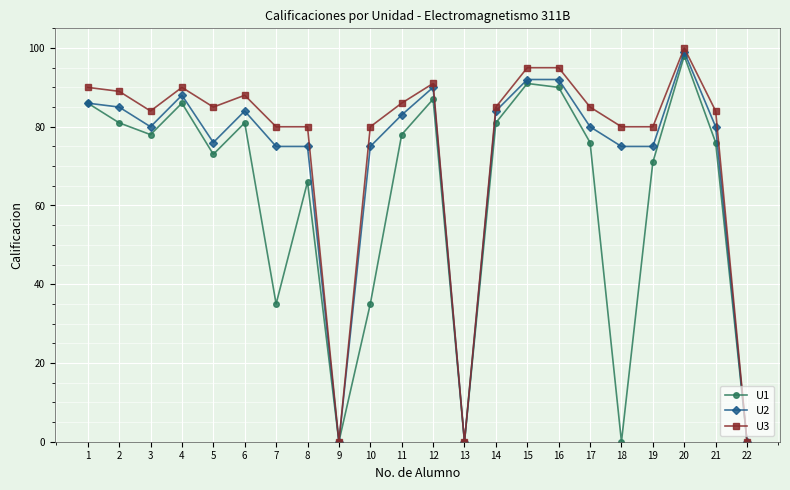

At how many categories does at least one series exceed 2?

19